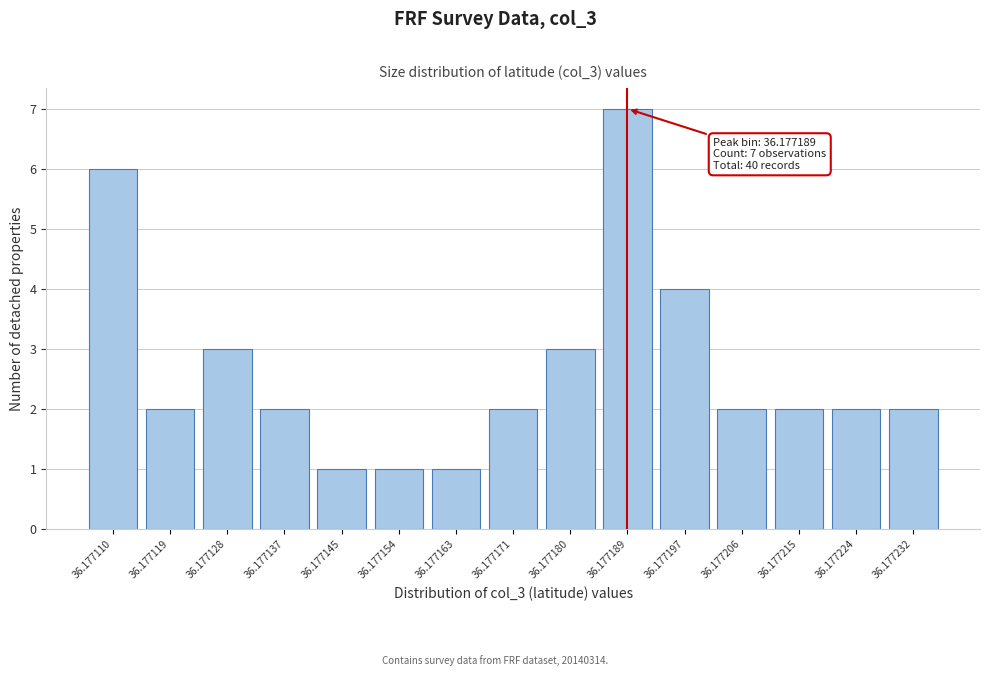

Reading left to right, transcribe all the data shown in this chart.

6	2	3	2	1	1	1	2	3	7	4	2	2	2	2